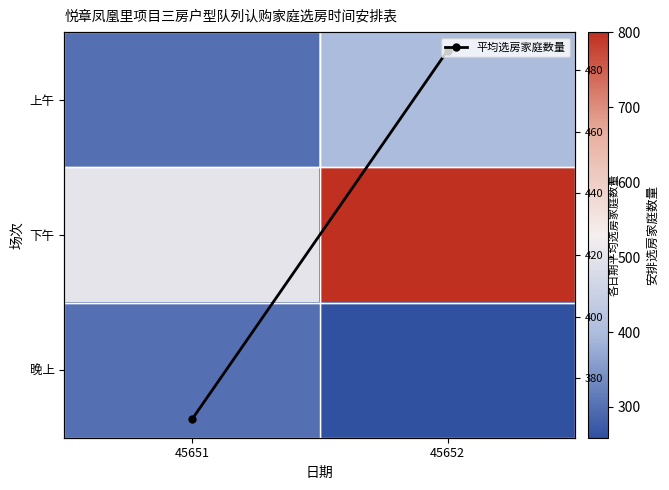

What is the total value across all series at 45652?

1945.3